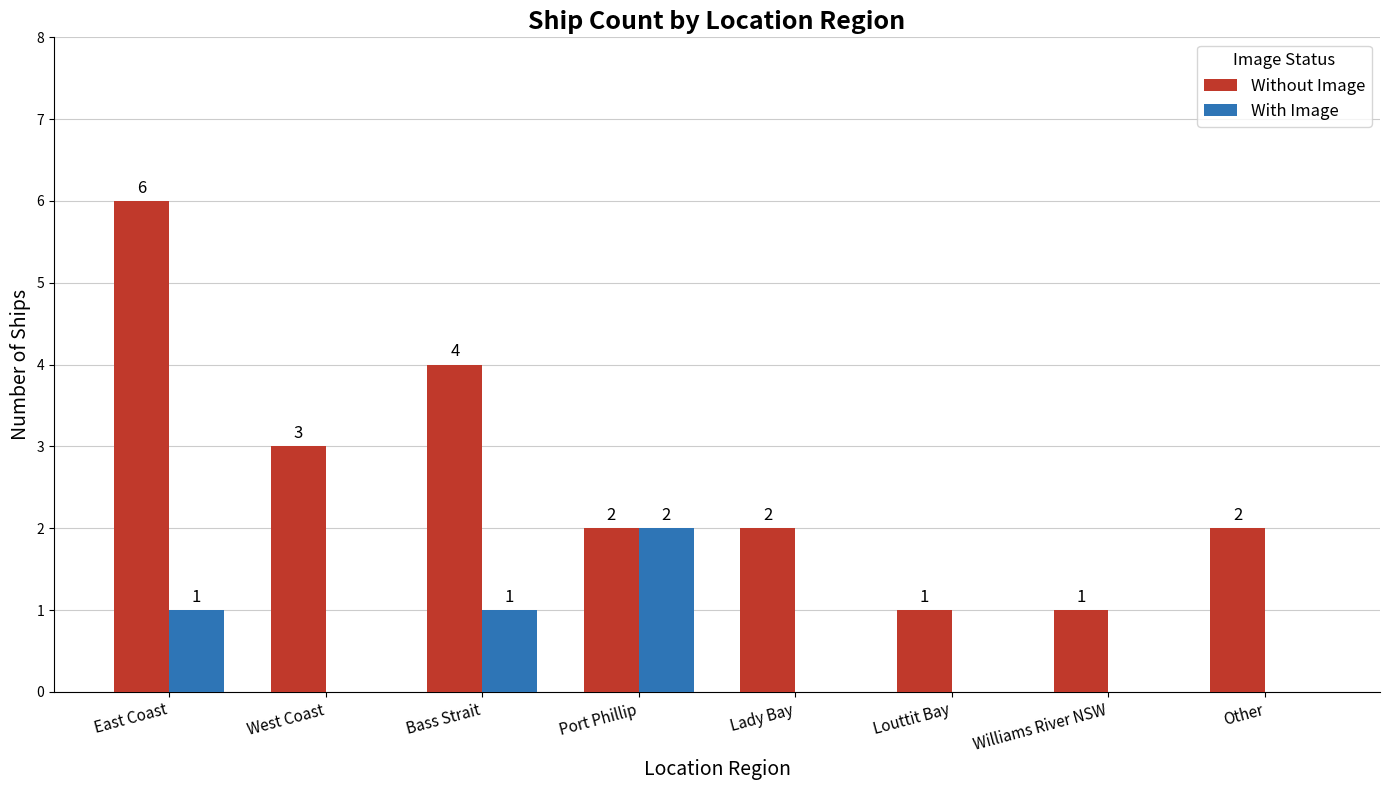

Which series has the widest spread of values?

Without Image